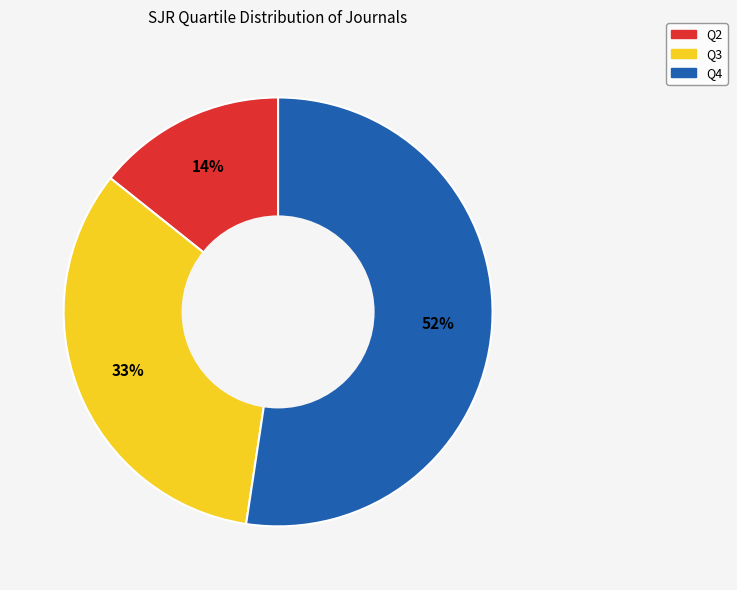

To the nearest percent, what is the difference between the largest and smallest slice percentages?

38%